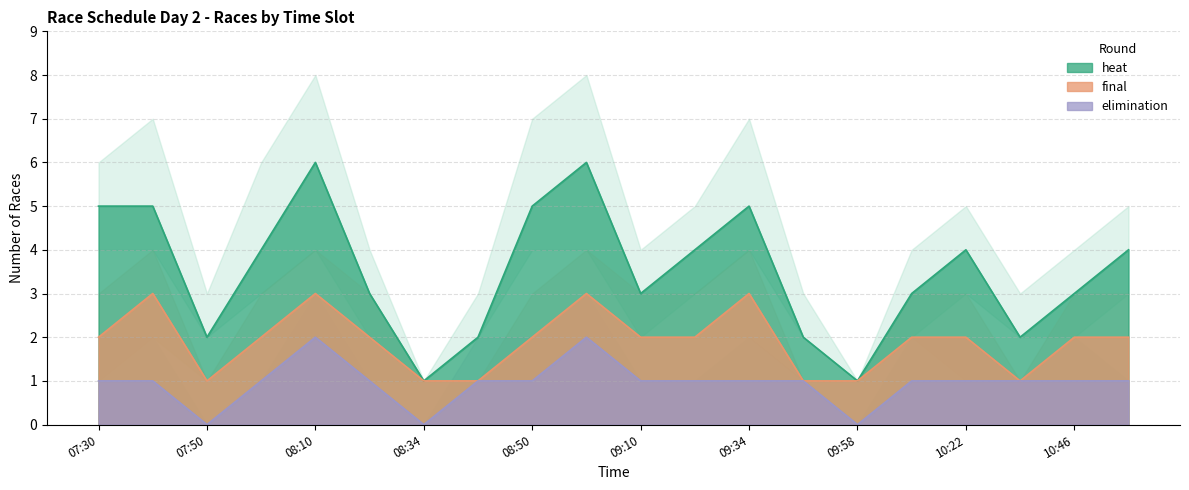

What is the sum of all final values?

38